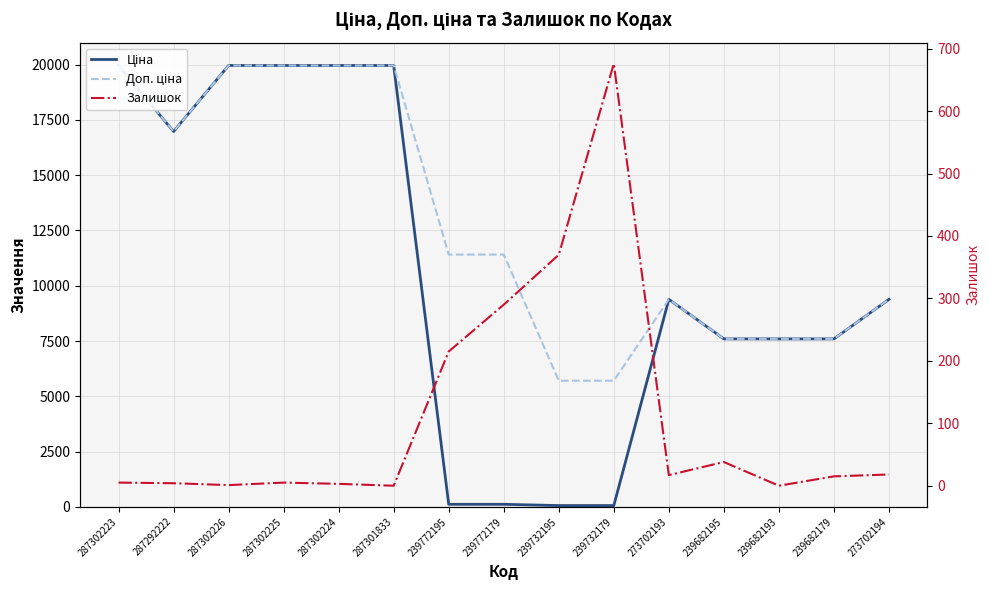

What position from the right is 239732195?

7